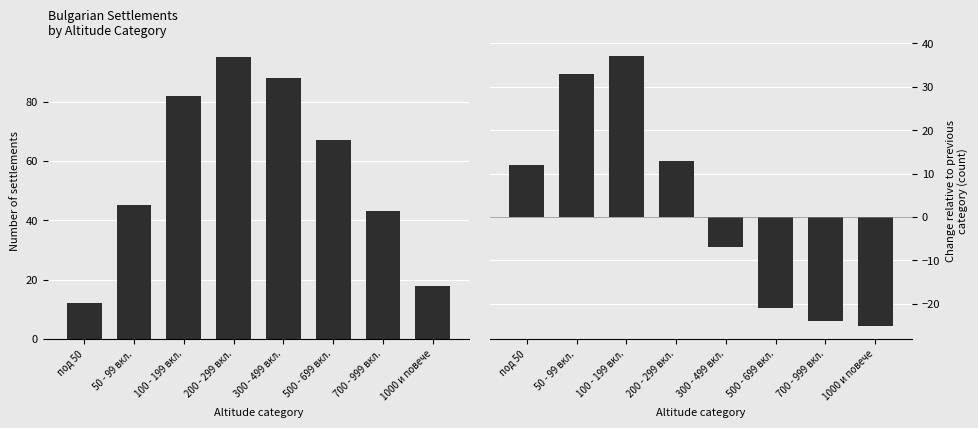

What is the average value of the Count by altitude series?

56